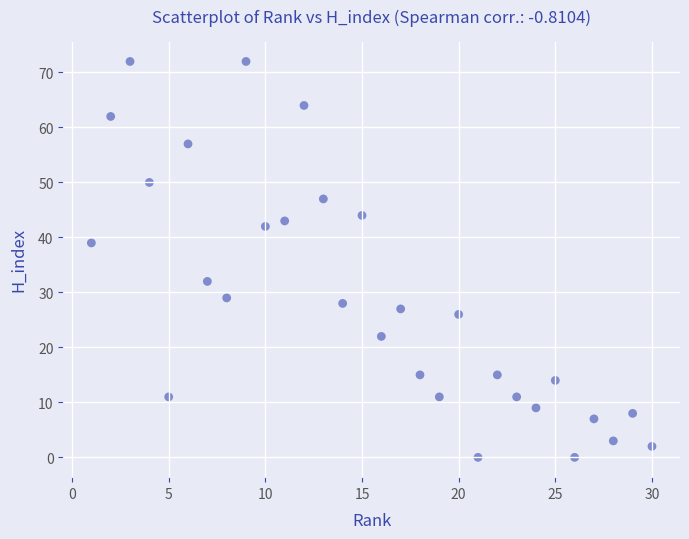

What is the range of Y values (max minus min)?

72